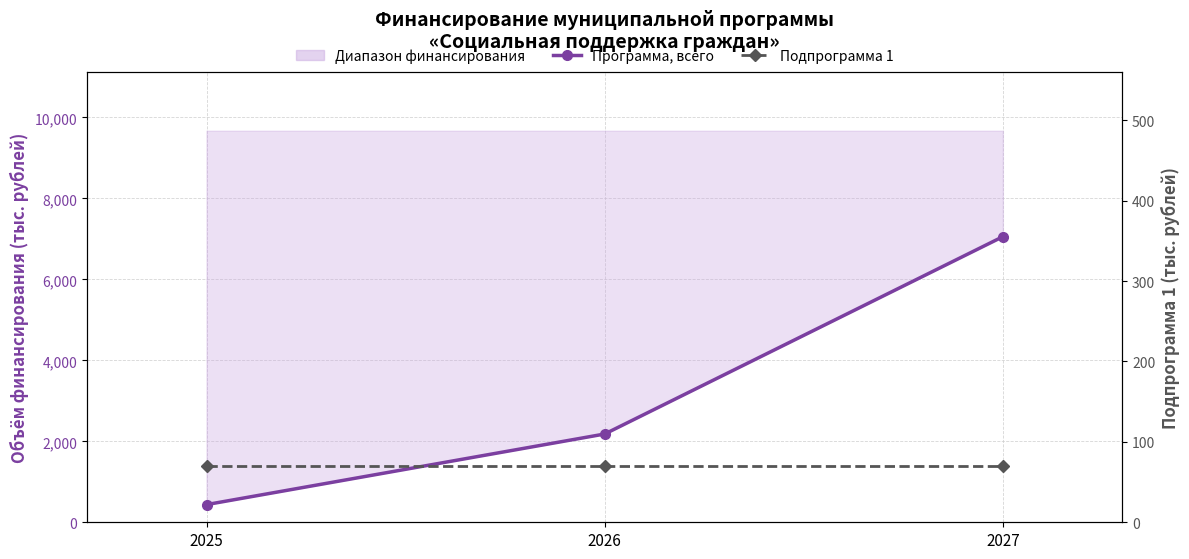

What value does the Подпрограмма 1 series have at 2026?

70.0